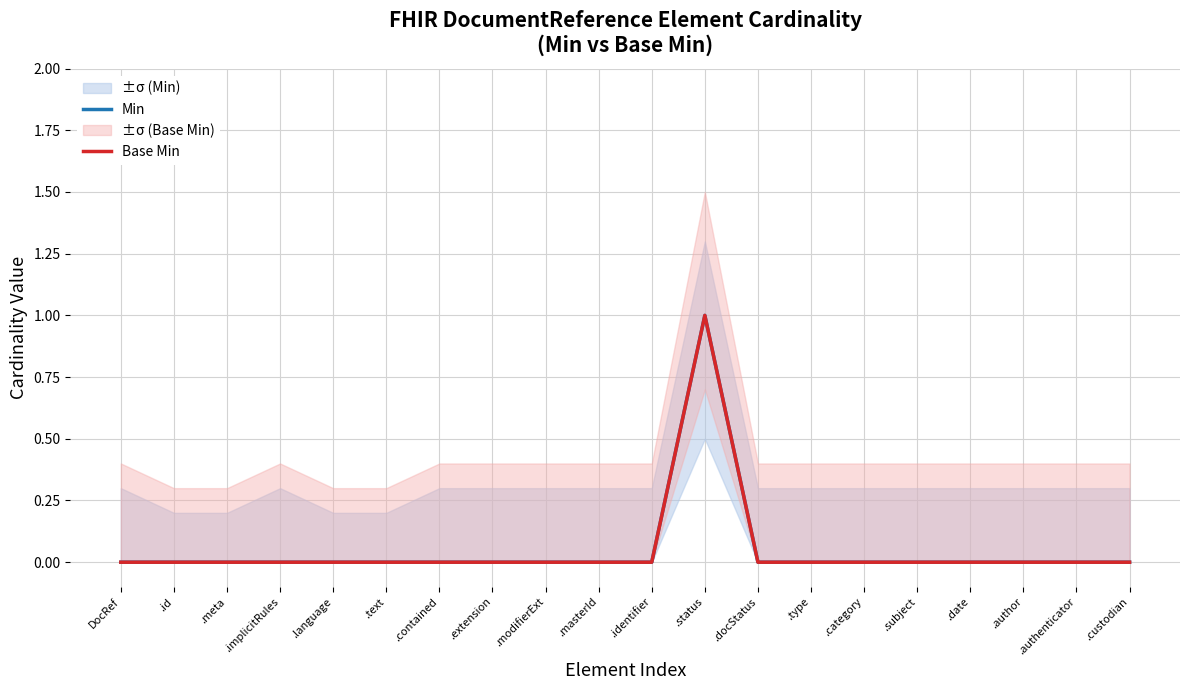

What is the maximum value for Base Min?

1